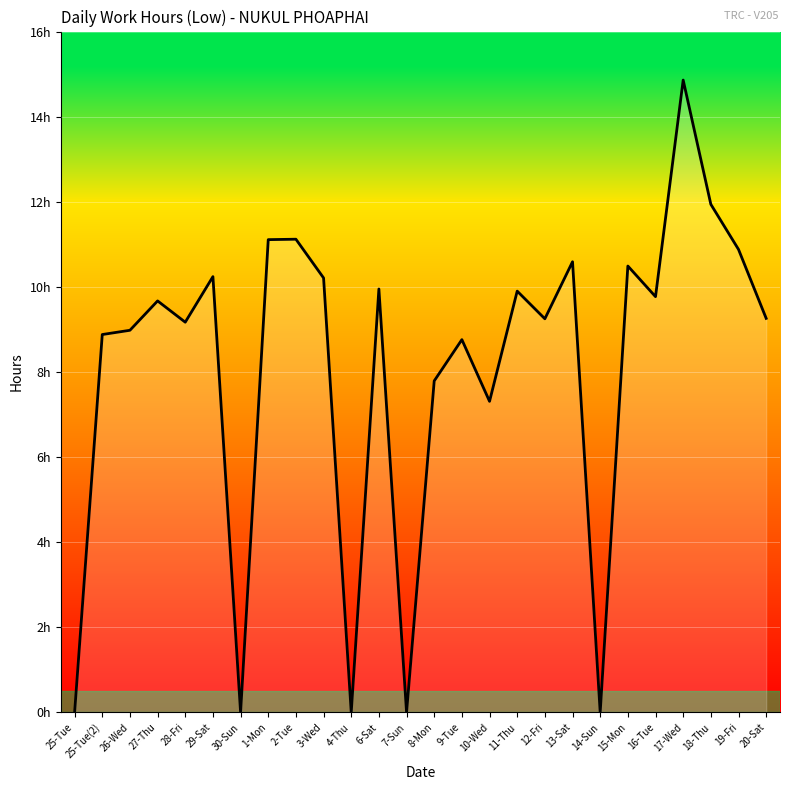

Approximately how many times larger is the value at 12-Fri compared to 2-Tue?

0.8